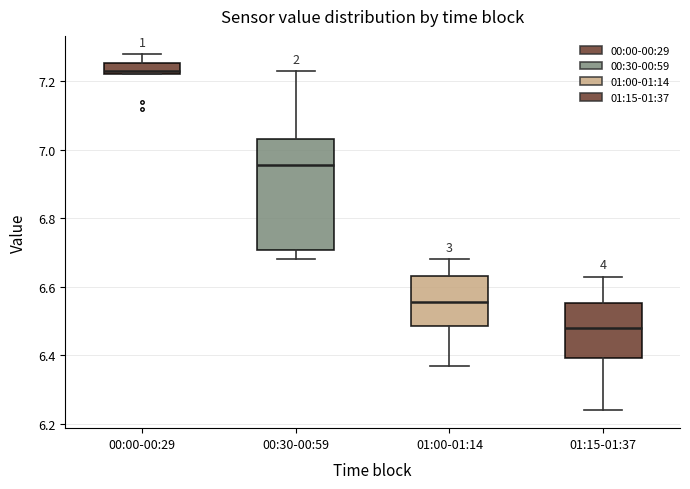

Reading left to right, read every box against the y-axis: the position of its median line, the range the box covers, and the ends of its whiskers. The values are not printed on the chart, so give them approximately, as read against the axis.

00:00-00:29: median 7.24, box 7.22 to 7.26, whiskers 7.22 to 7.28
00:30-00:59: median 6.96, box 6.70 to 7.04, whiskers 6.68 to 7.24
01:00-01:14: median 6.56, box 6.48 to 6.64, whiskers 6.38 to 6.68
01:15-01:37: median 6.48, box 6.40 to 6.56, whiskers 6.24 to 6.64